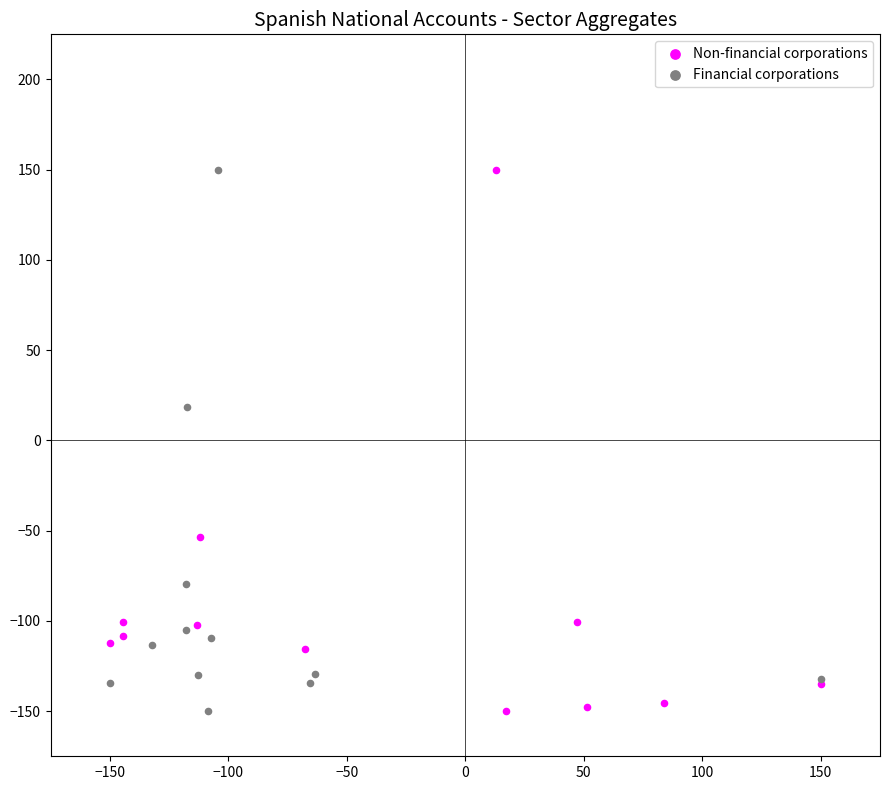

What are all the series names shown in the legend?

Non-financial corporations, Financial corporations